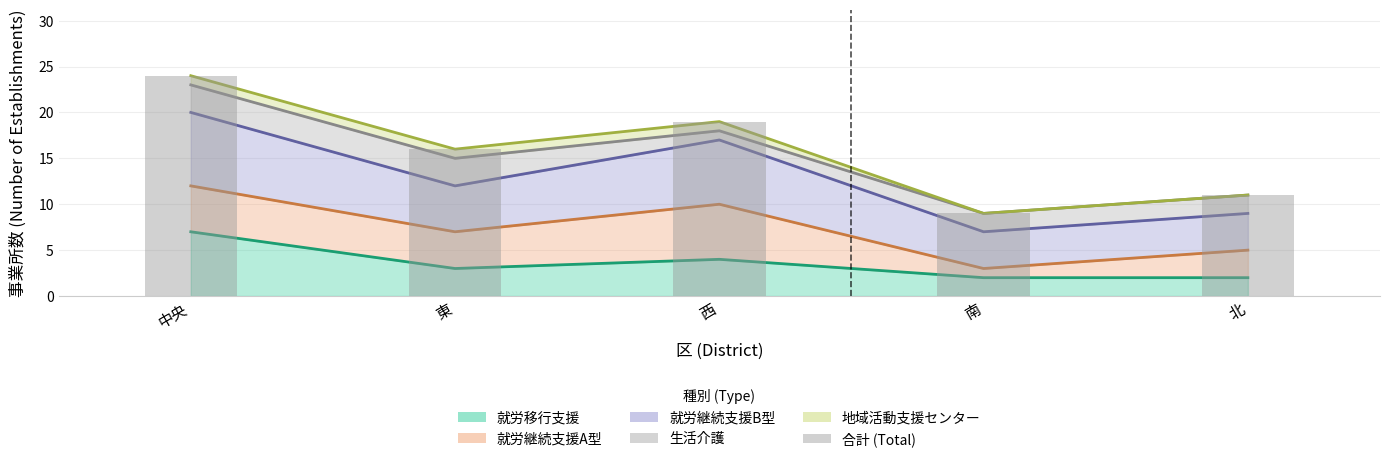

Rank the categories by value from lowest to highest.

南, 北, 東, 西, 中央